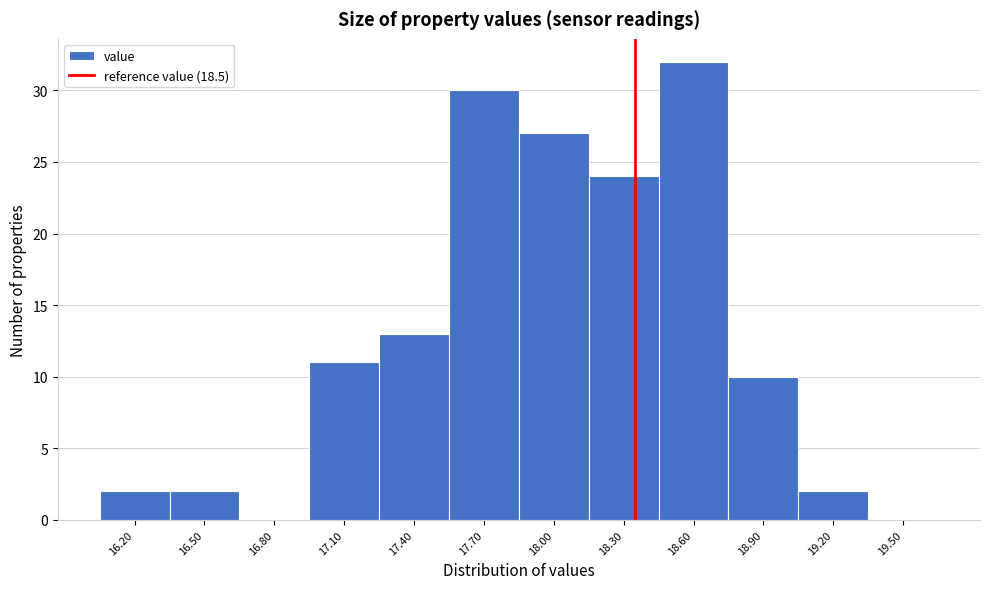

Reading right to left, extract all data points from this chart.

19.50=0	19.20=2	18.90=10	18.60=32	18.30=24	18.00=27	17.70=30	17.40=13	17.10=11	16.80=0	16.50=2	16.20=2